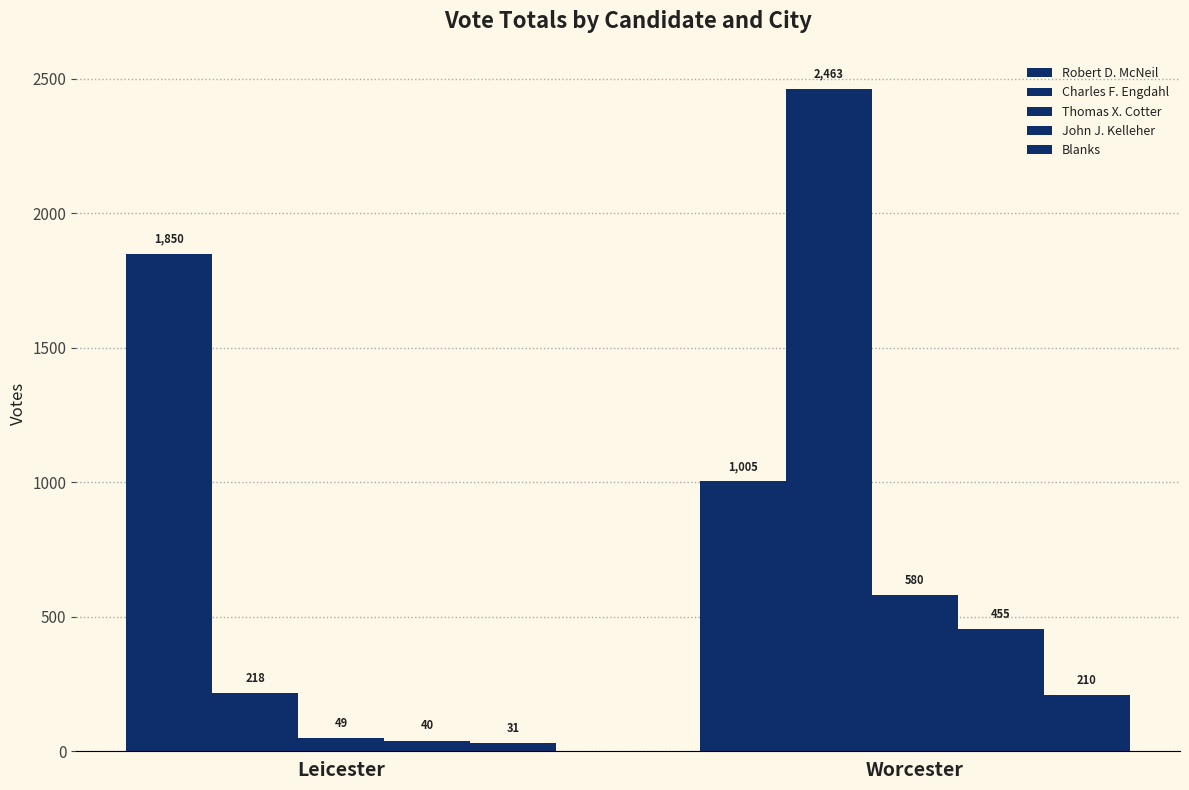

At how many categories does at least one series exceed 727?

2